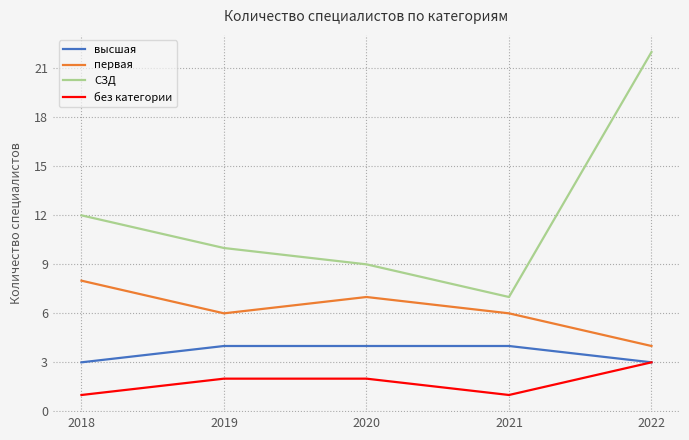

Reading left to right, transcribe all the data shown in this chart.

высшая: 2018=3	2019=4	2020=4	2021=4	2022=3
первая: 2018=8	2019=6	2020=7	2021=6	2022=4
СЗД: 2018=12	2019=10	2020=9	2021=7	2022=22
без категории: 2018=1	2019=2	2020=2	2021=1	2022=3